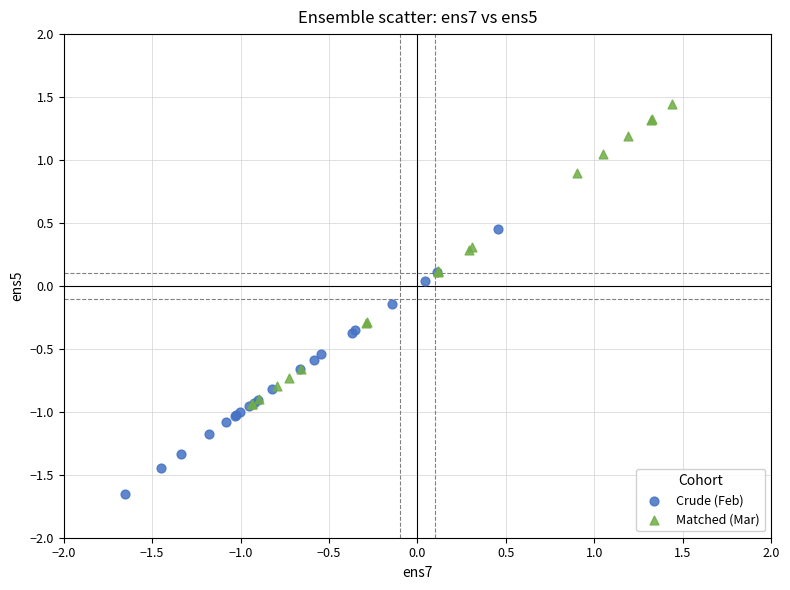

Which series contains the highest Y value?

Matched (Mar)